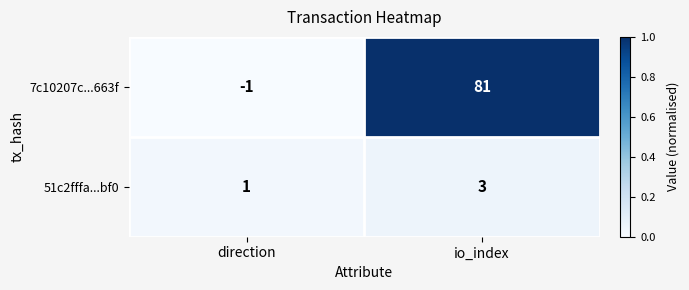

What is the difference between the 7c10207c...663f values at io_index and direction?

82